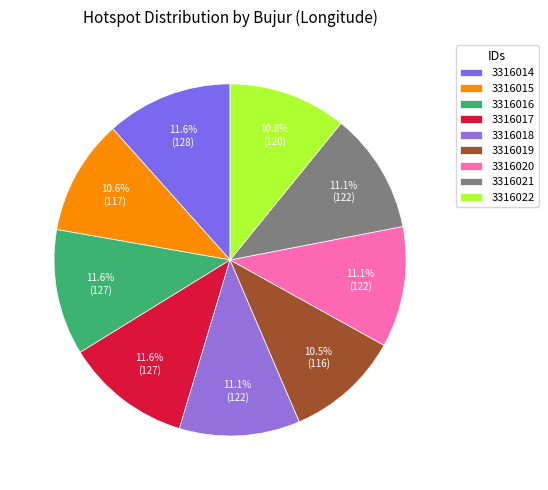

Count the number of slices in the pie.

9